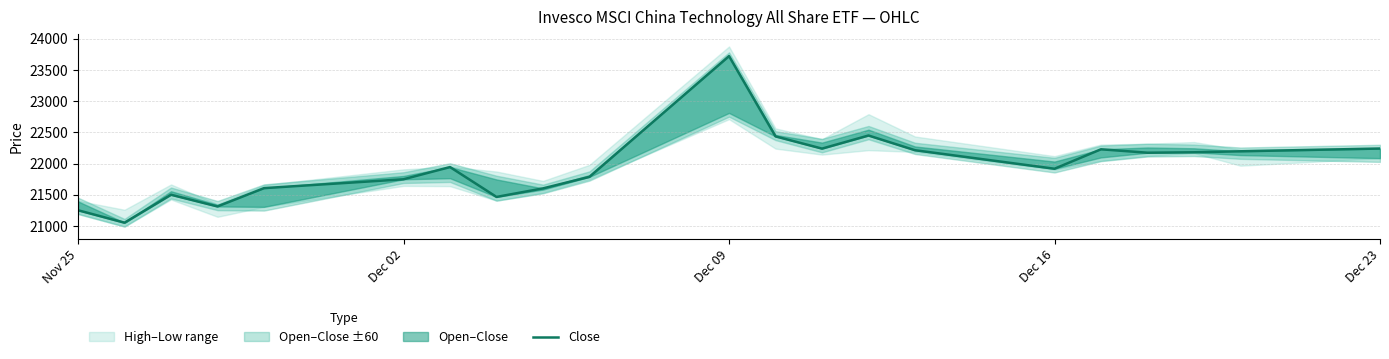

True or false: the data shows 23724 at Dec 09.

True